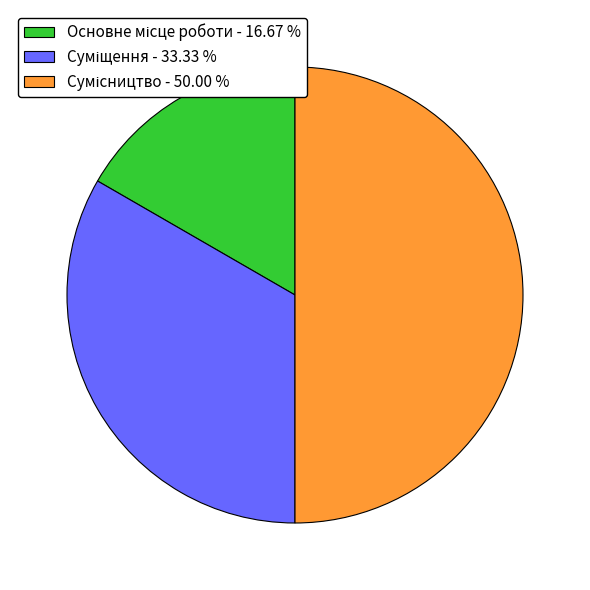

Count the number of slices in the pie.

3